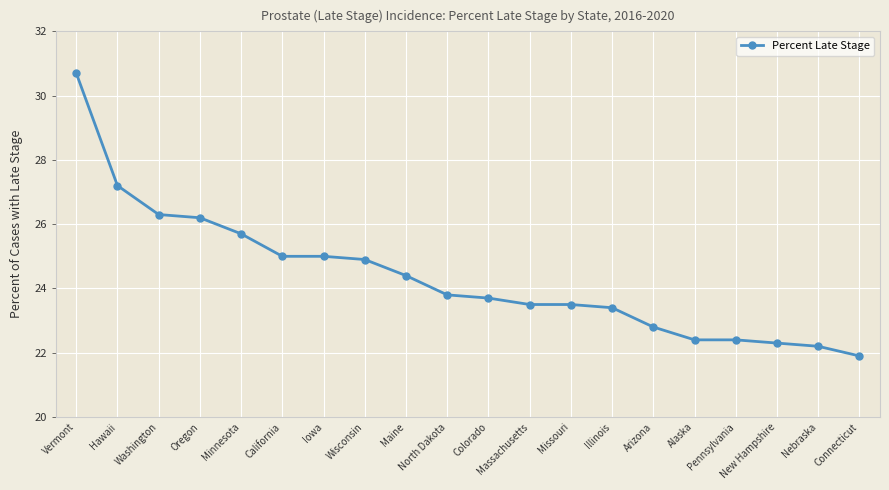

What is the sum of all values?

487.3